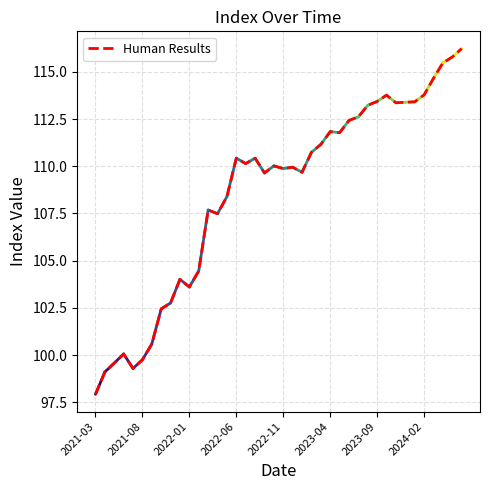

What is the greatest value displayed?

116.2